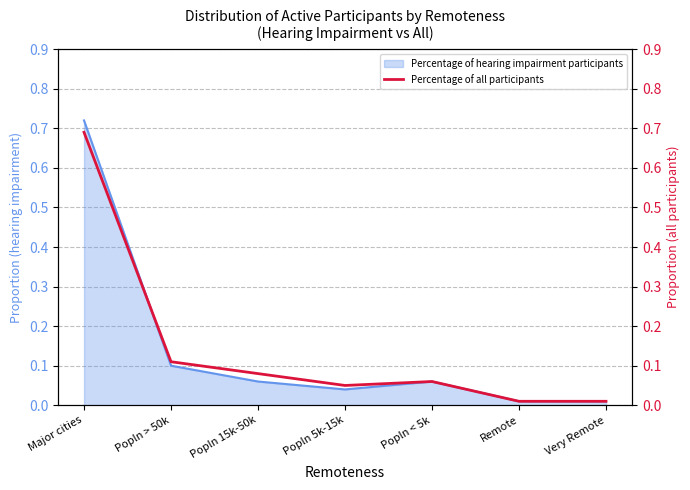

Reading left to right, extract all data points from this chart.

Major cities=0.7	Popln > 50k=0.1	Popln 15k-50k=0.1	Popln 5k-15k=0.1	Popln < 5k=0.1	Remote=0.0	Very Remote=0.0